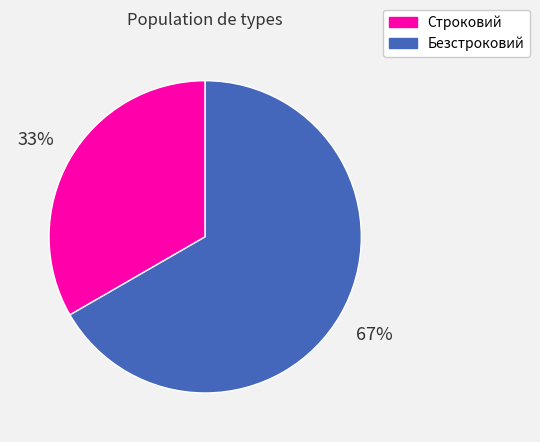

Do Строковий and Безстроковий together represent more than half of the pie?

Yes